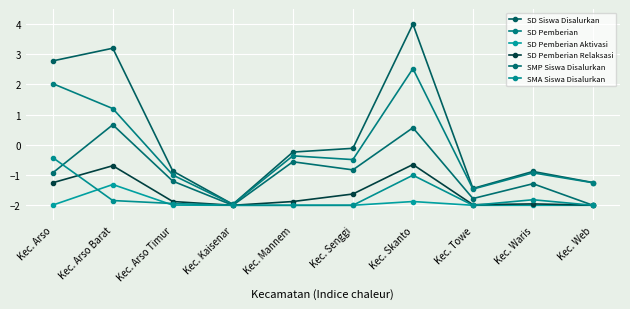

At how many categories does at least one series exceed 1?

3